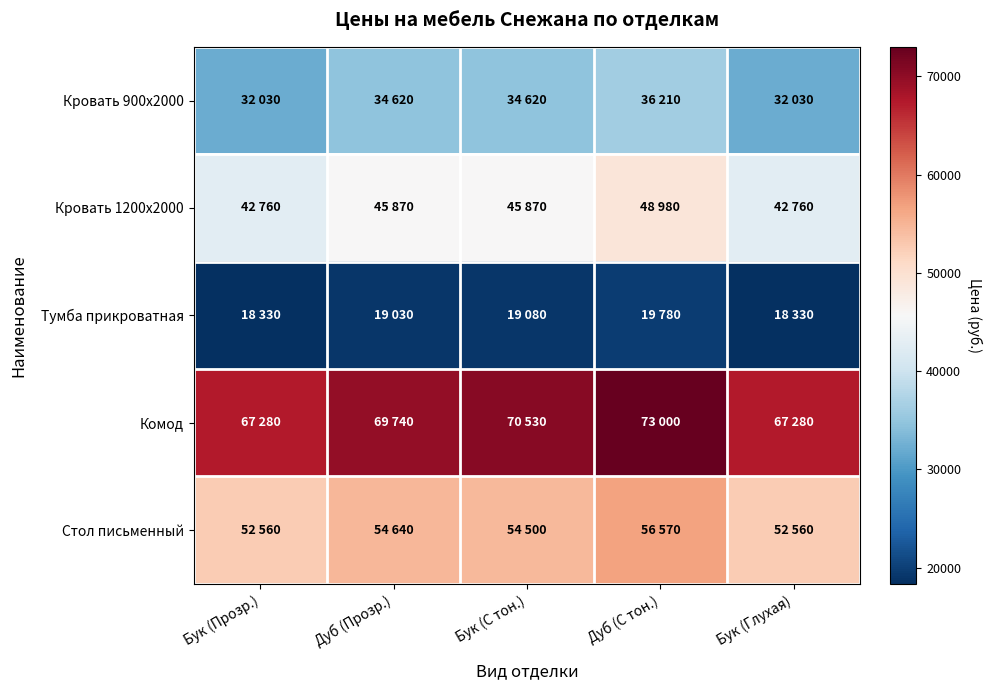

What is the smallest value displayed?

18330